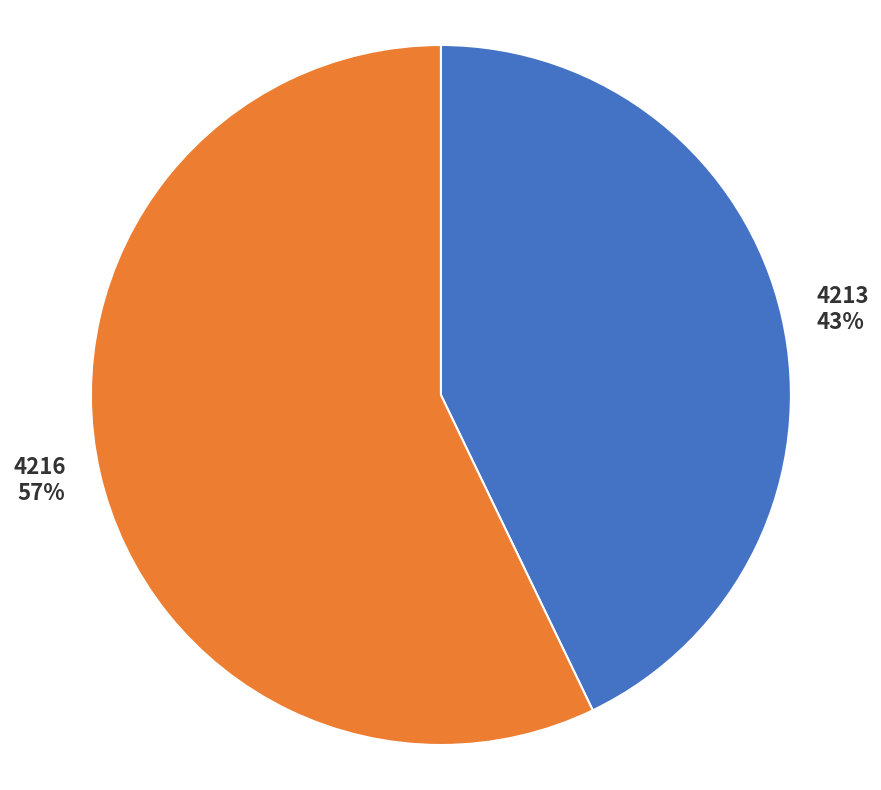

Is the sum of 4213 and 4216 greater than half?

Yes